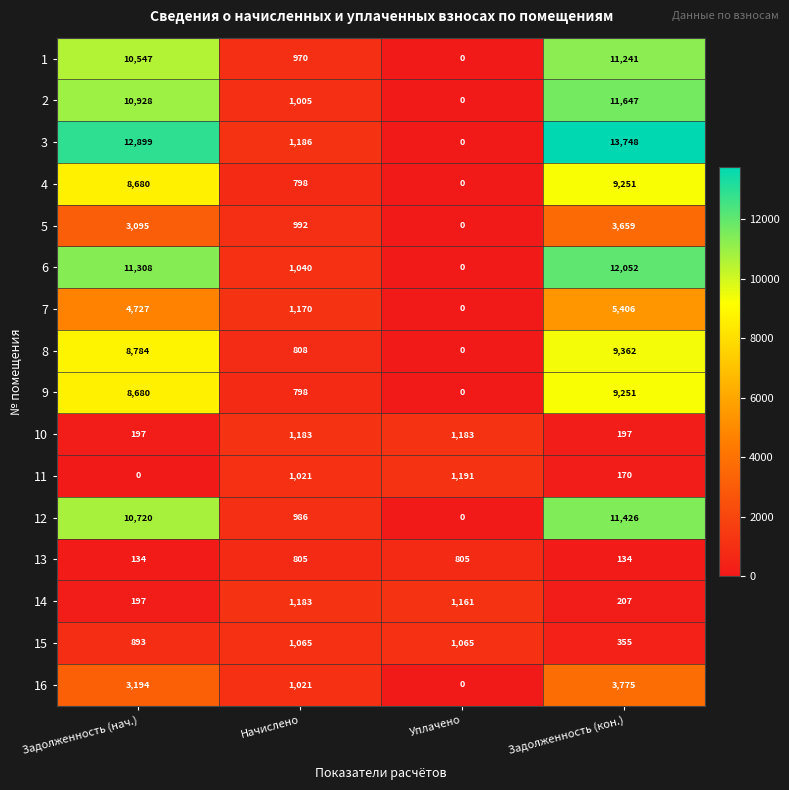

What is the total value across all series at Начислено?

16031